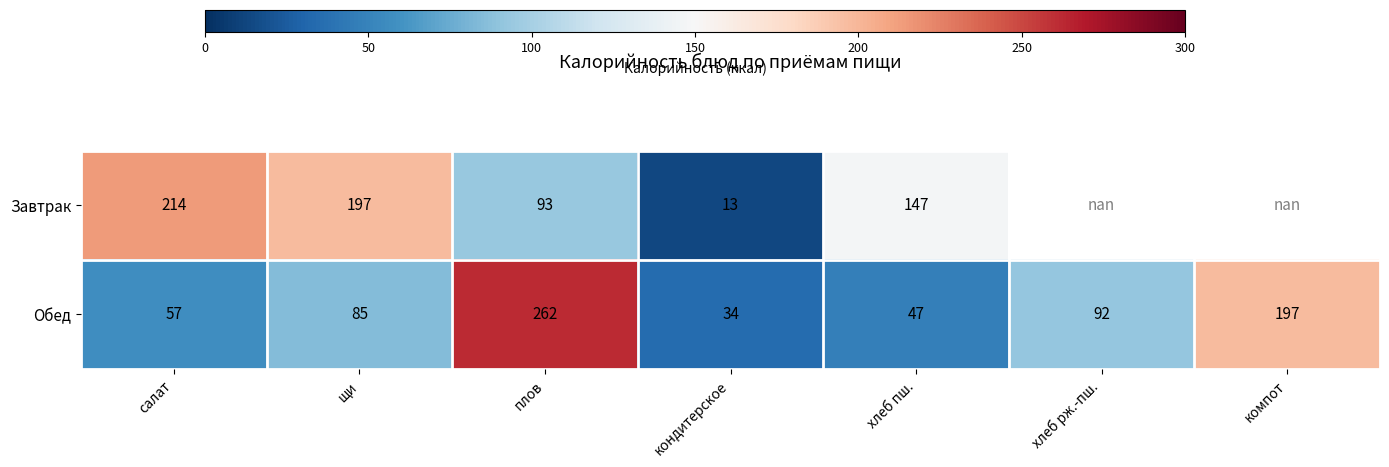

The value of Обед at хлеб пш. is 47.0. True or false?

True